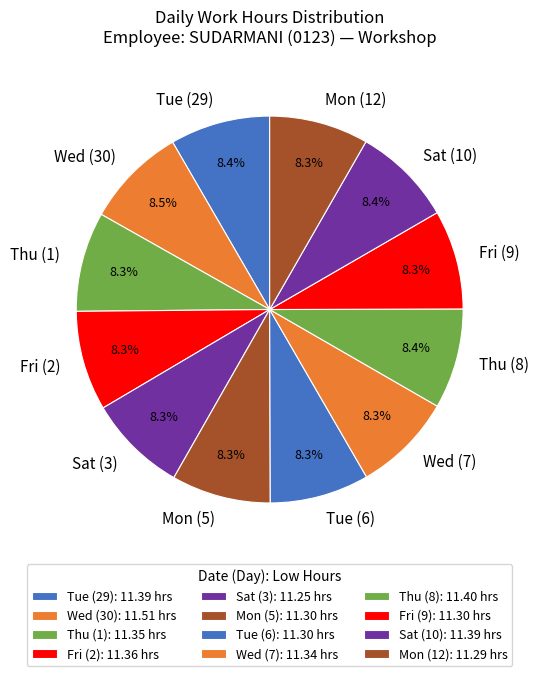

Approximately how many times larger is the value at Sat (10) compared to Fri (9)?

1.0